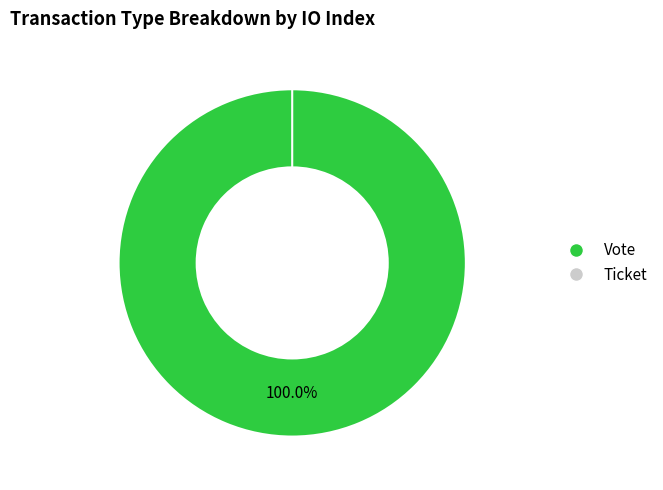

Between Ticket and Vote, which is larger?

Vote